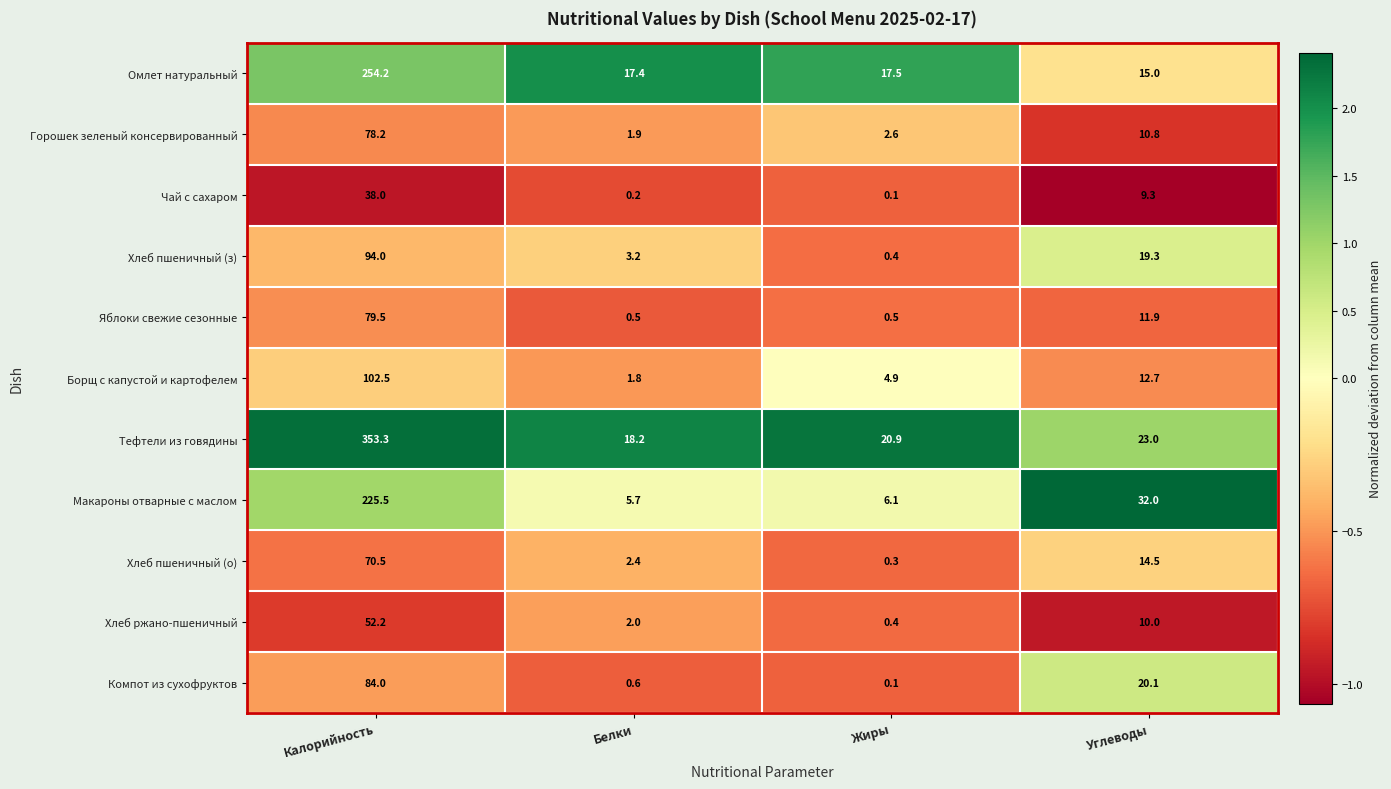

List the series in order of their peak value, highest first.

Тефтели из говядины, Омлет натуральный, Макароны отварные с маслом, Борщ с капустой и картофелем, Хлеб пшеничный (з), Компот из сухофруктов, Яблоки свежие сезонные, Горошек зеленый консервированный, Хлеб пшеничный (о), Хлеб ржано-пшеничный, Чай с сахаром